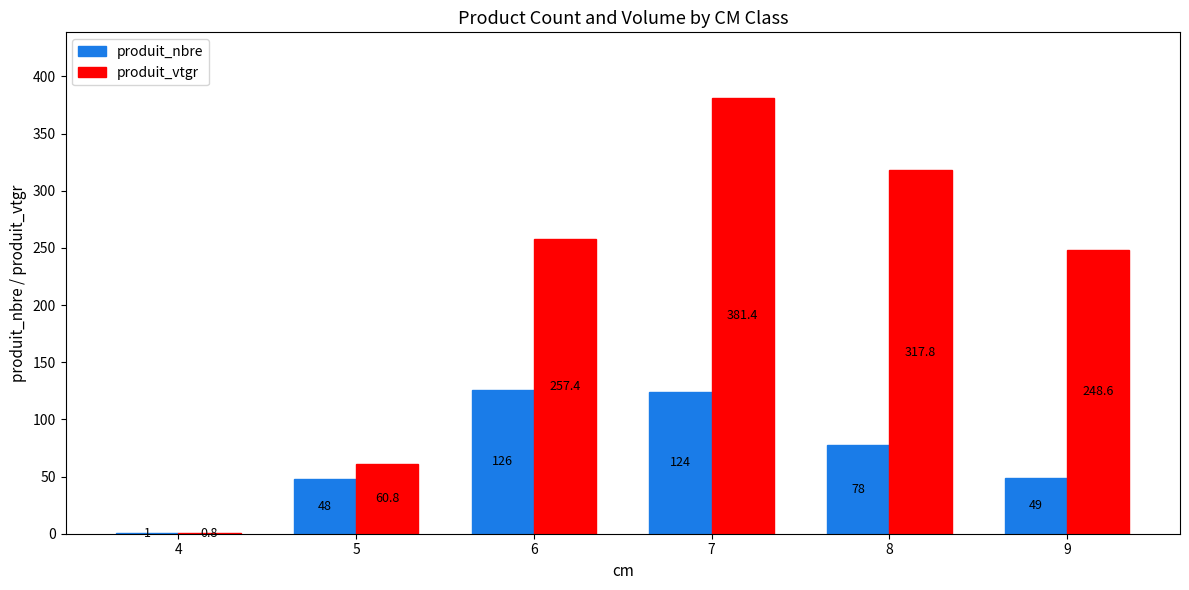

What is the maximum value shown in the chart?

381.4